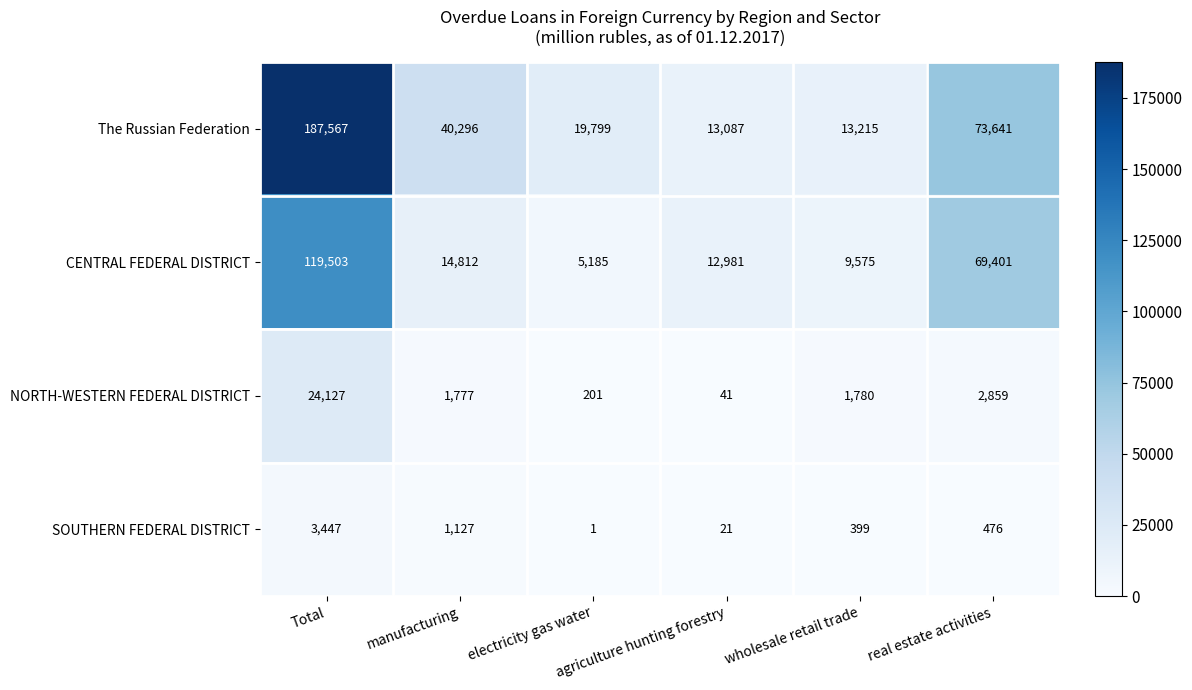

What is the sum of all The Russian Federation values?

347605